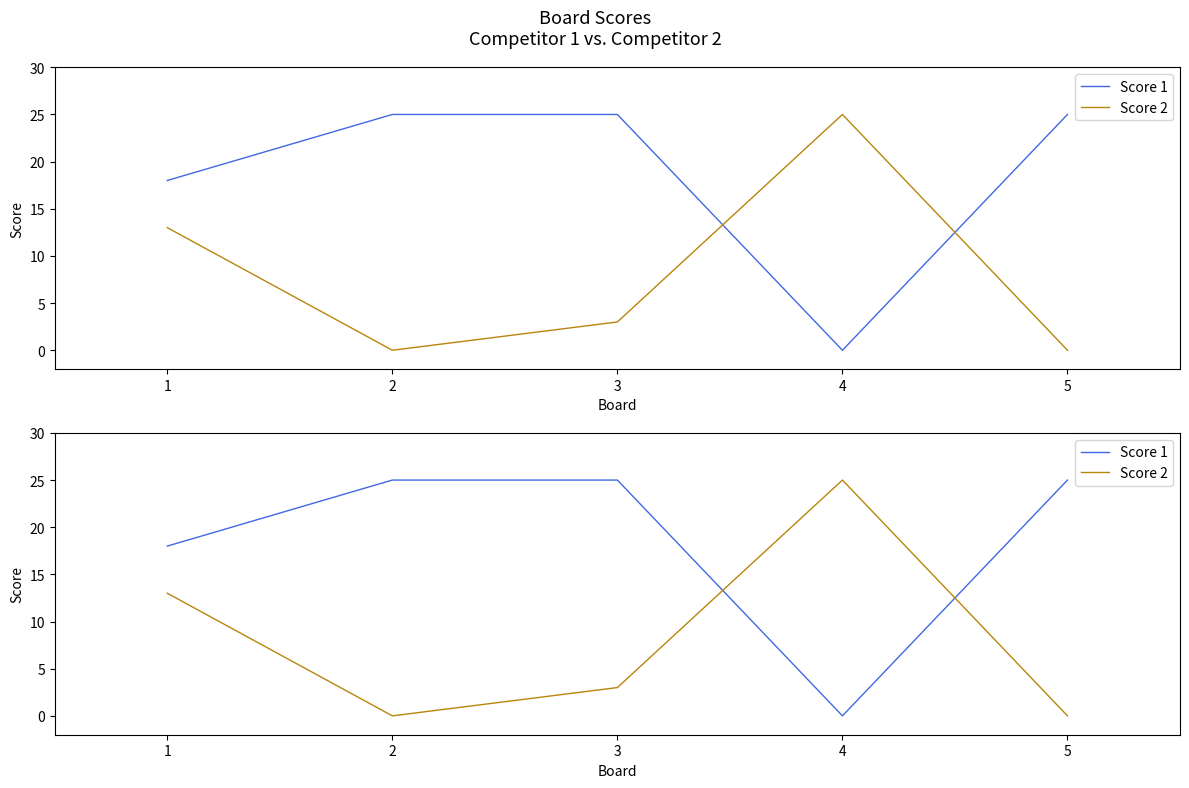

At which category is the sum across all series the highest?

1